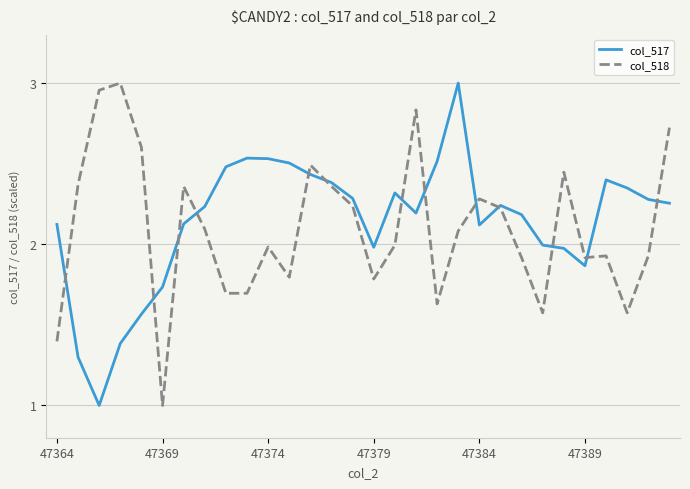

What are all the series names shown in the legend?

col_517, col_518